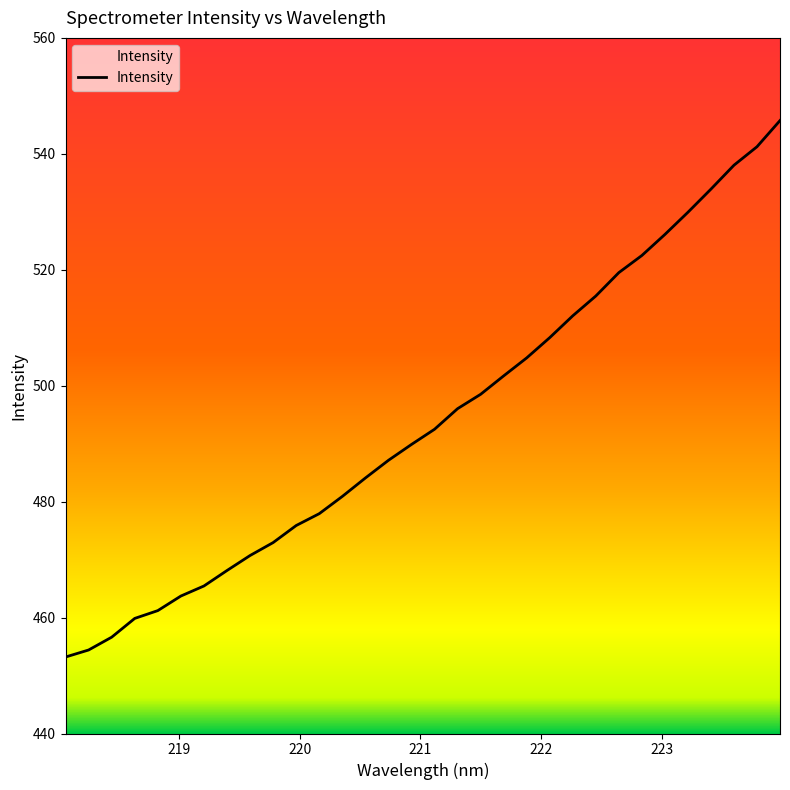

What is the difference between the maximum and minimum values?

92.5